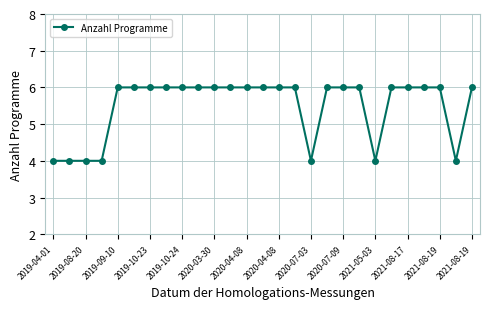

Count the number of data series in this chart.

1